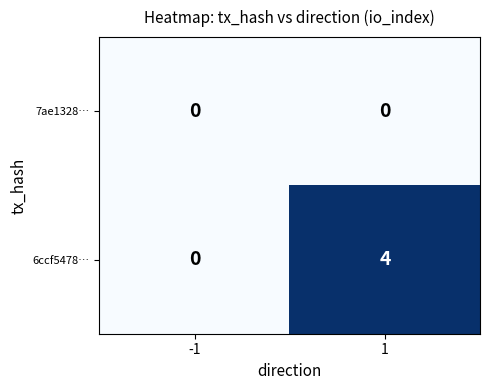

Which series has the widest spread of values?

6ccf5478…